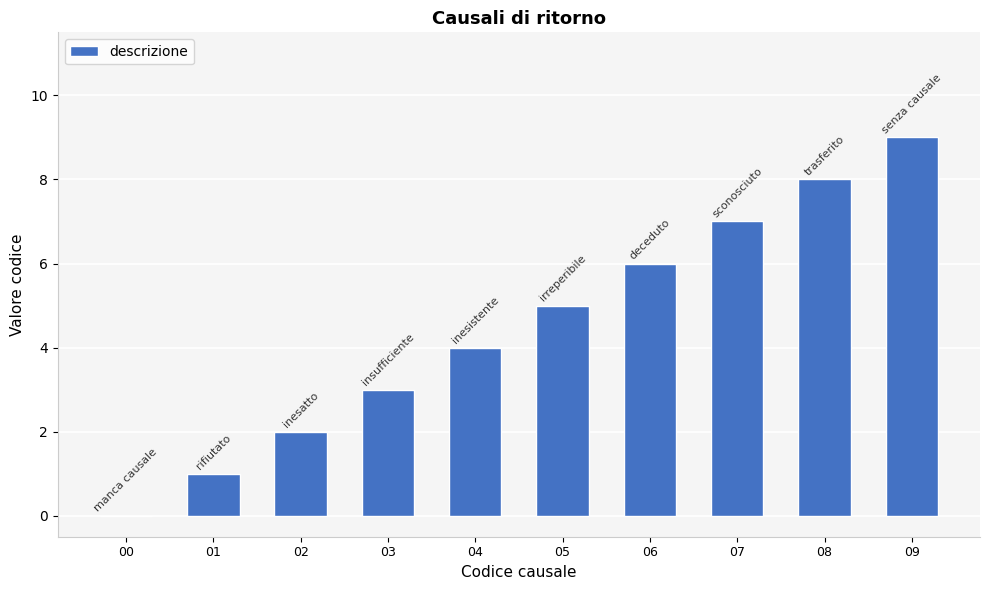

At which category does the chart reach its peak across all series?

09